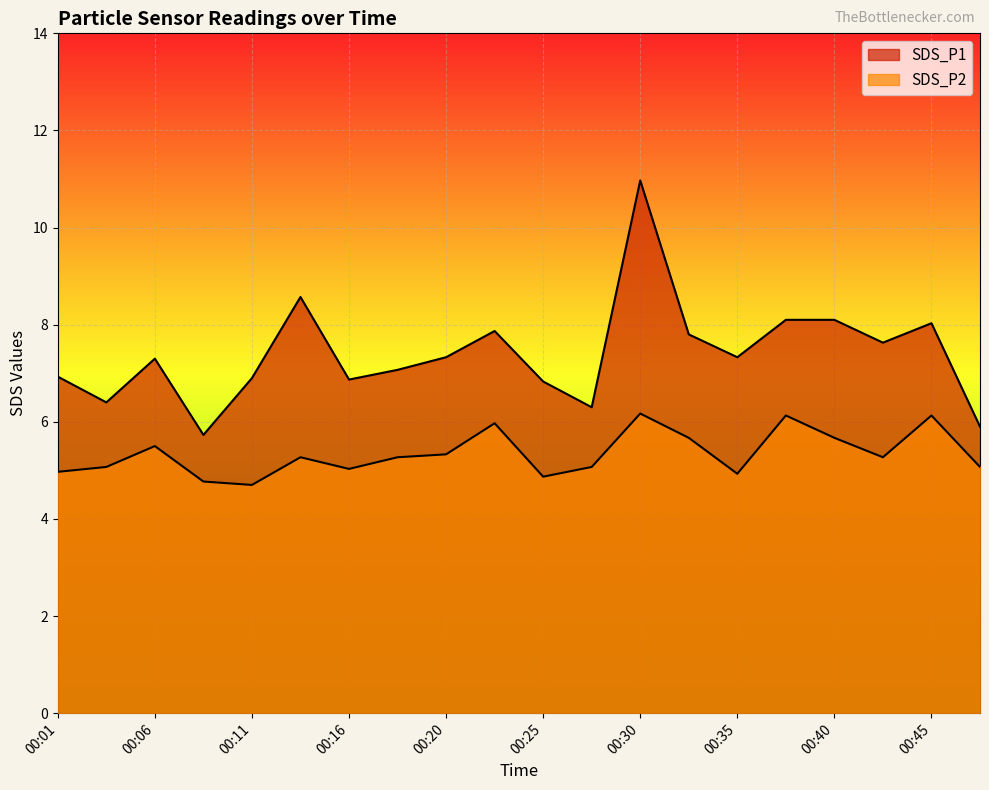

The SDS_P1 series shows 7.8 at 00:33. True or false?

True